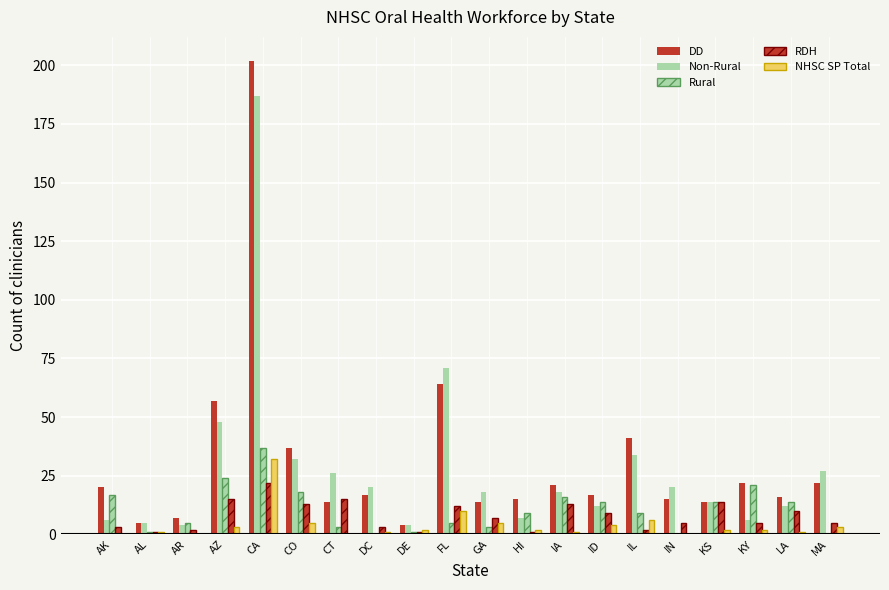

What is the difference between the NHSC SP Total values at GA and KY?

3